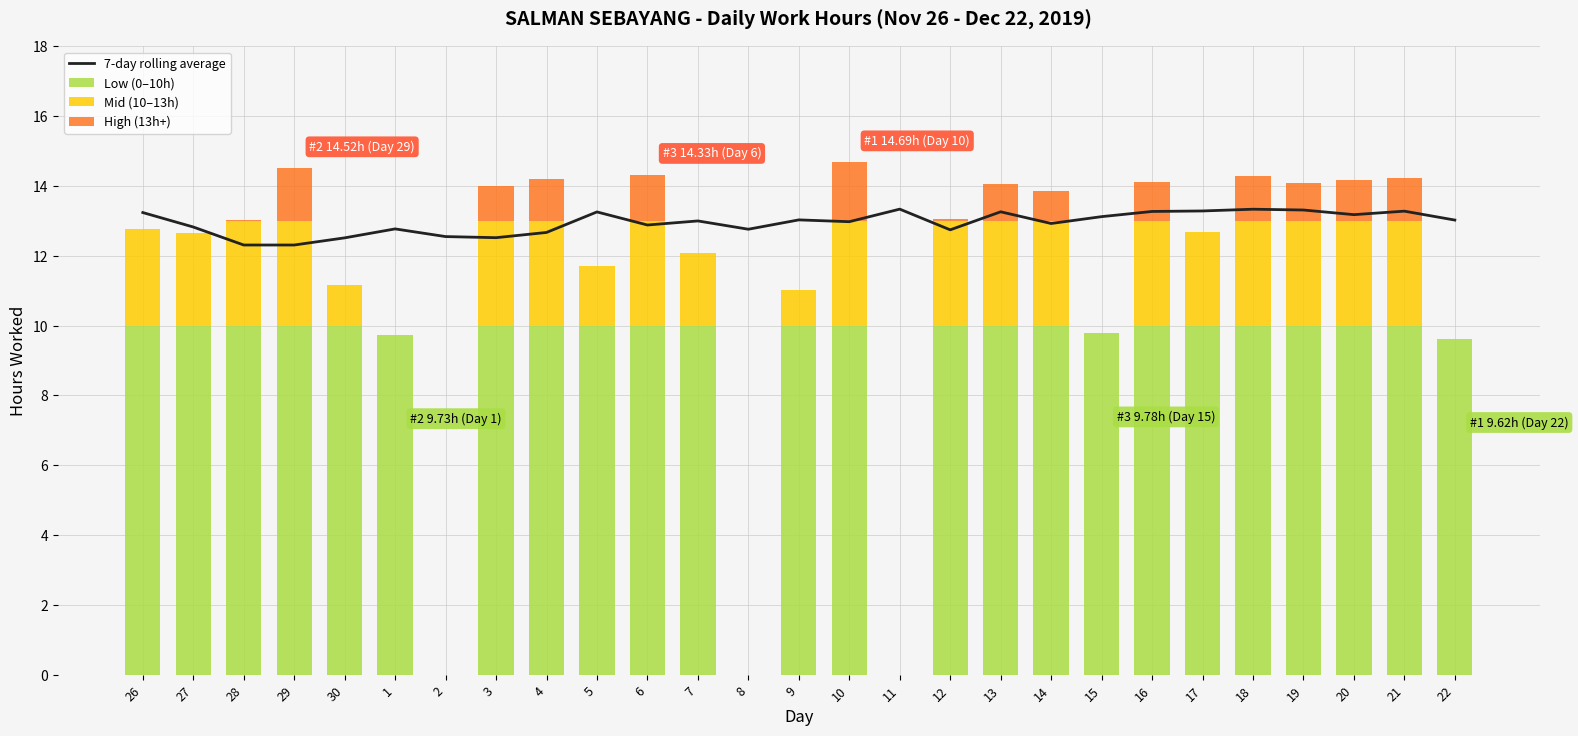

Which series changed the most between 15 and 20?

Mid (10–13h)